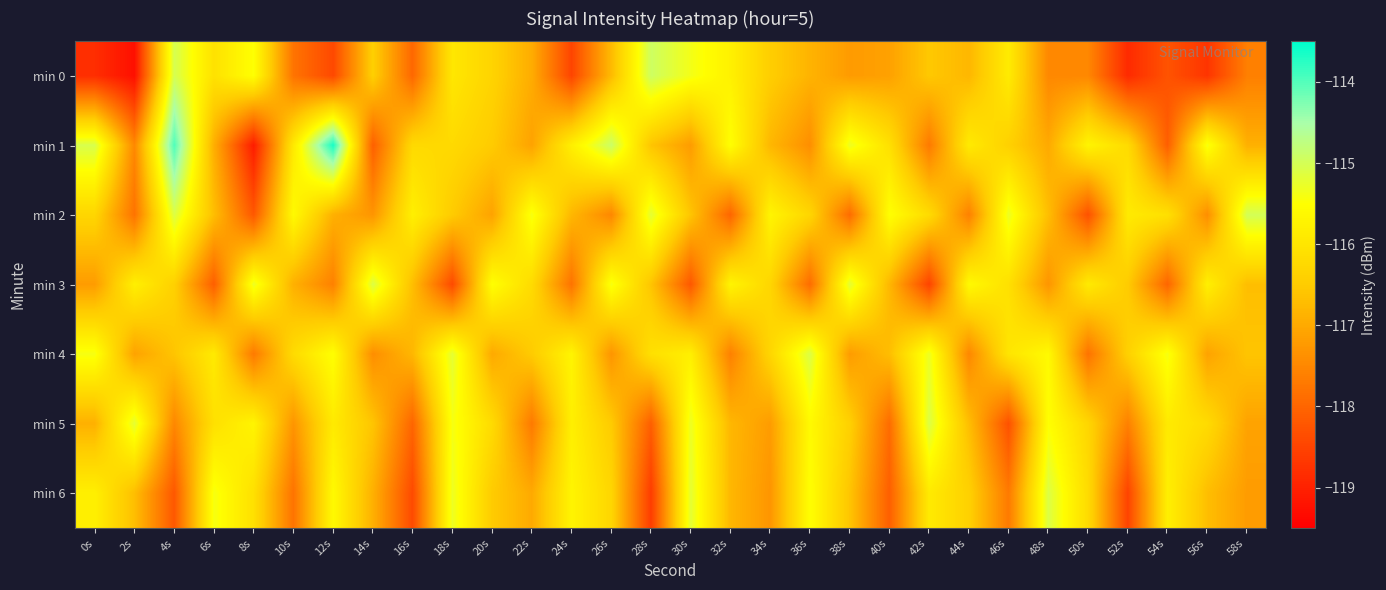

At 54s, list the series in order from smallest to largest.

min 0, min 1, min 3, min 2, min 5, min 6, min 4